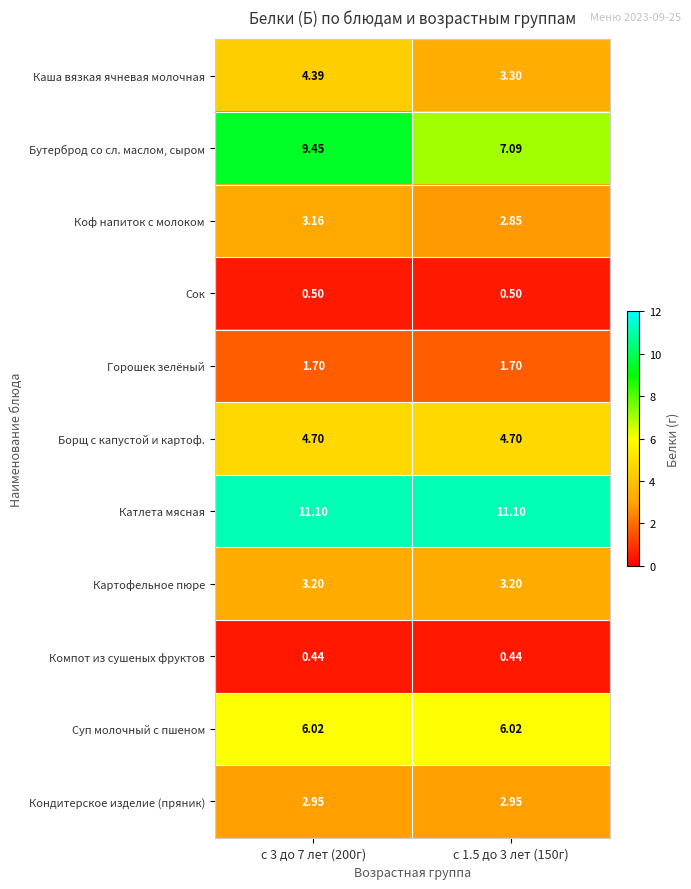

List the series in order of their peak value, highest first.

Катлета мясная, Бутерброд со сл. маслом, сыром, Суп молочный с пшеном, Борщ с капустой и картоф., Каша вязкая ячневая молочная, Картофельное пюре, Коф напиток с молоком, Кондитерское изделие (пряник), Горошек зелёный, Сок, Компот из сушеных фруктов